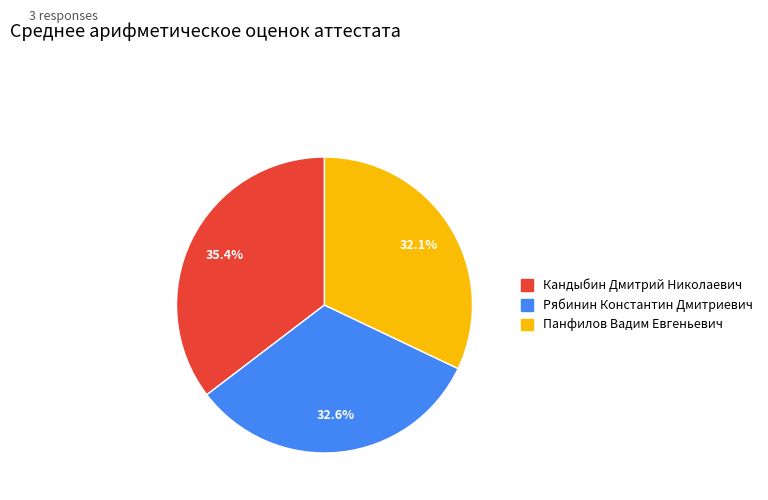

What is the smallest slice in the pie chart?

Панфилов Вадим Евгеньевич